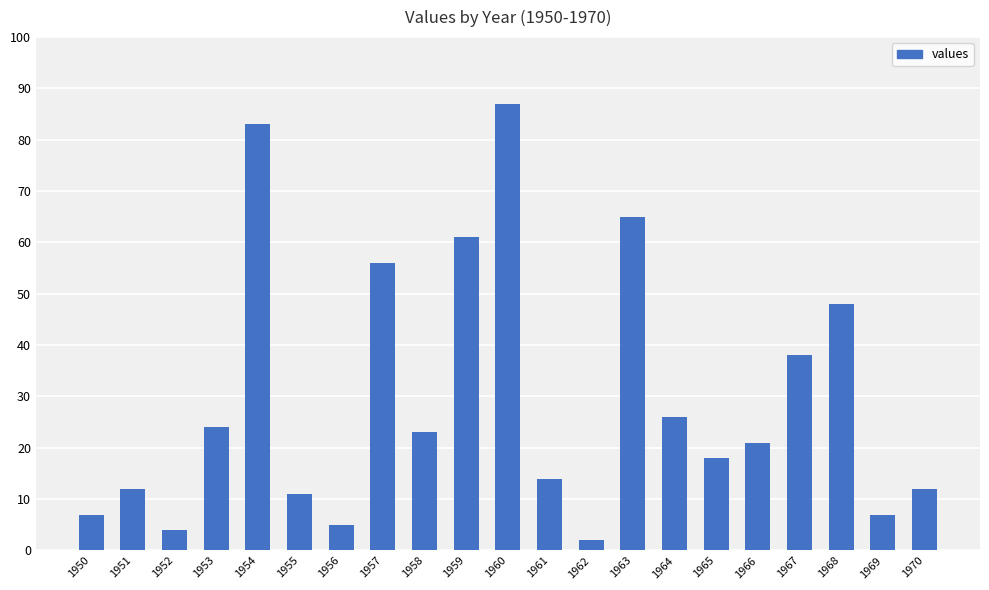

Which has a higher value, 1970 or 1962?

1970